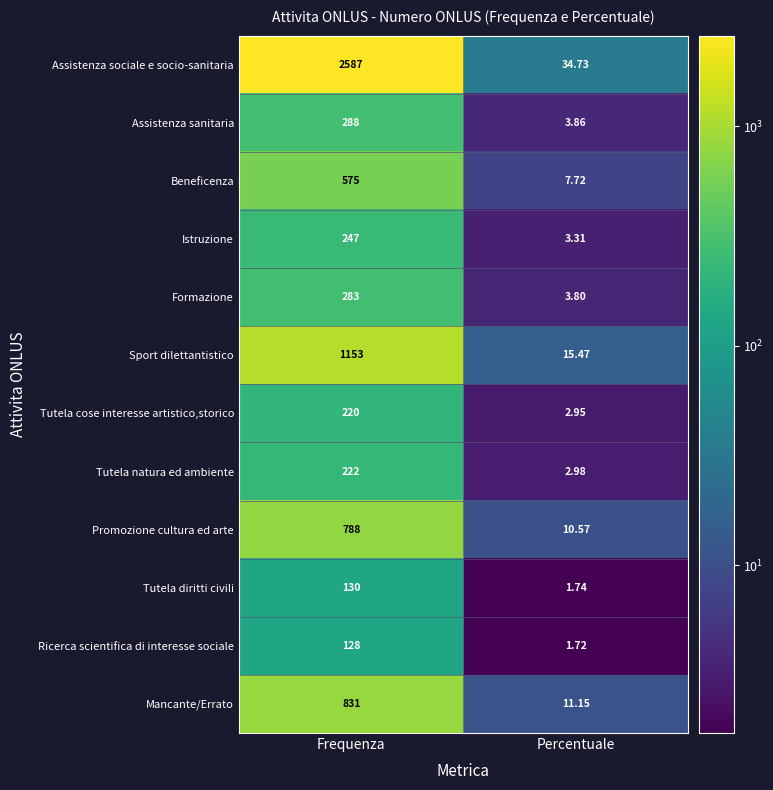

Rank the series by their maximum value, from lowest to highest.

Ricerca scientifica di interesse sociale, Tutela diritti civili, Tutela cose interesse artistico,storico, Tutela natura ed ambiente, Istruzione, Formazione, Assistenza sanitaria, Beneficenza, Promozione cultura ed arte, Mancante/Errato, Sport dilettantistico, Assistenza sociale e socio-sanitaria